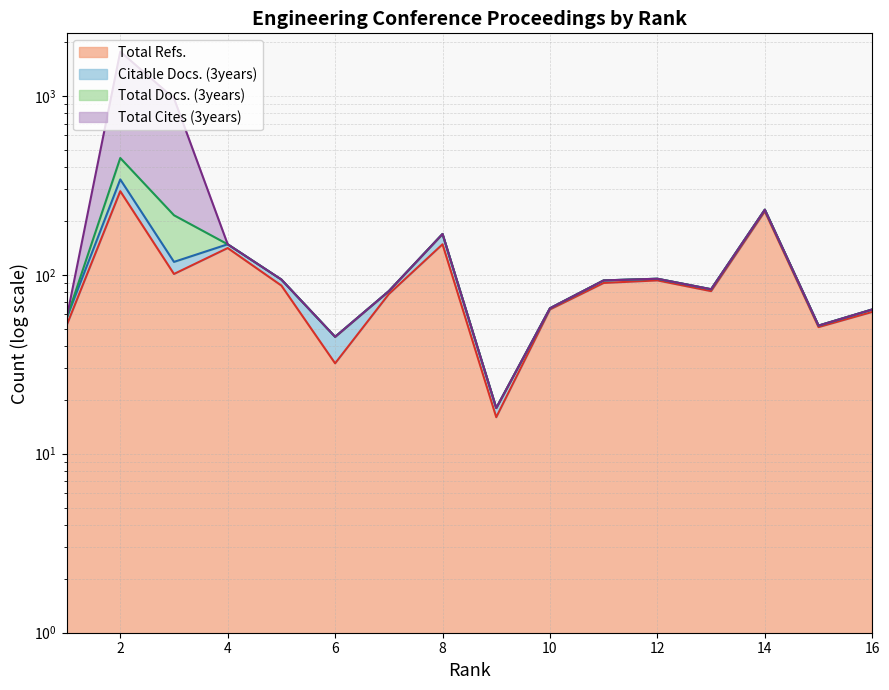

What is the greatest value displayed?

1765